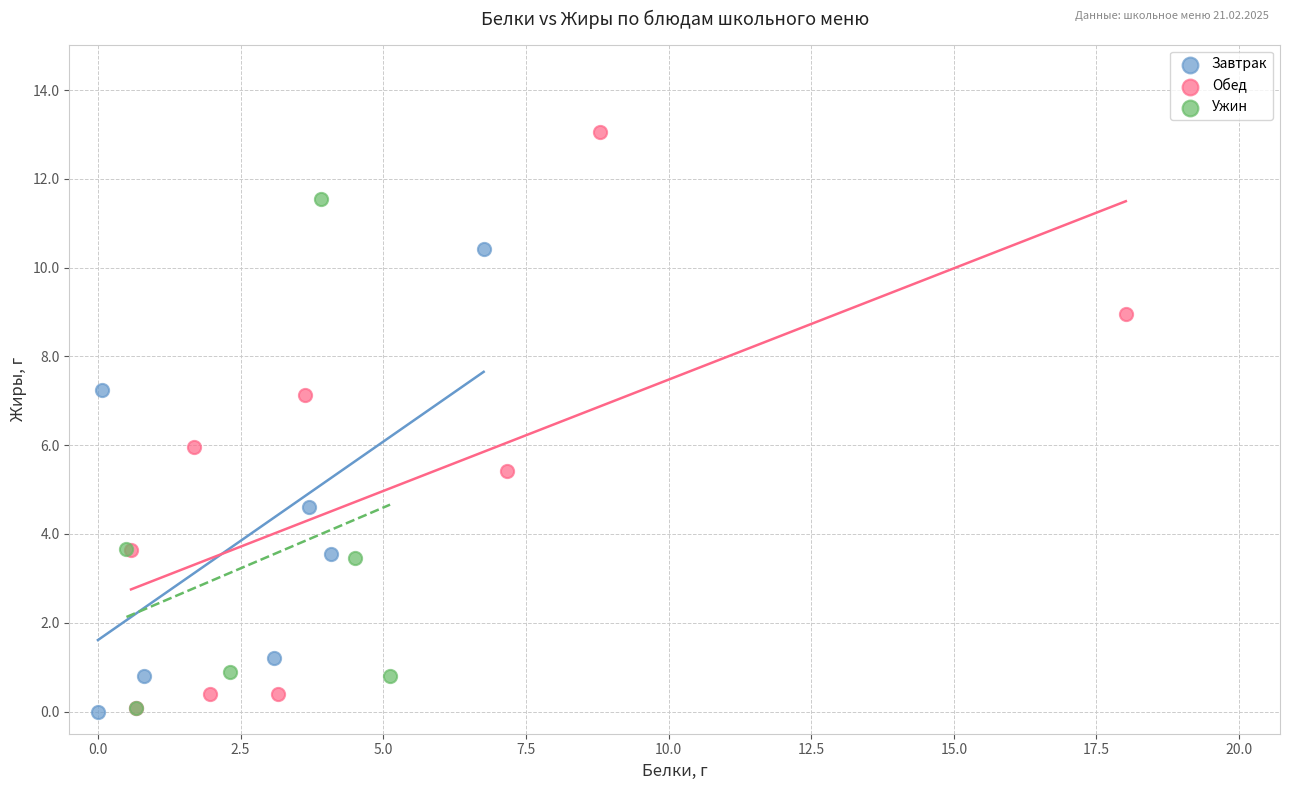

Which series contains the highest Y value?

Обед